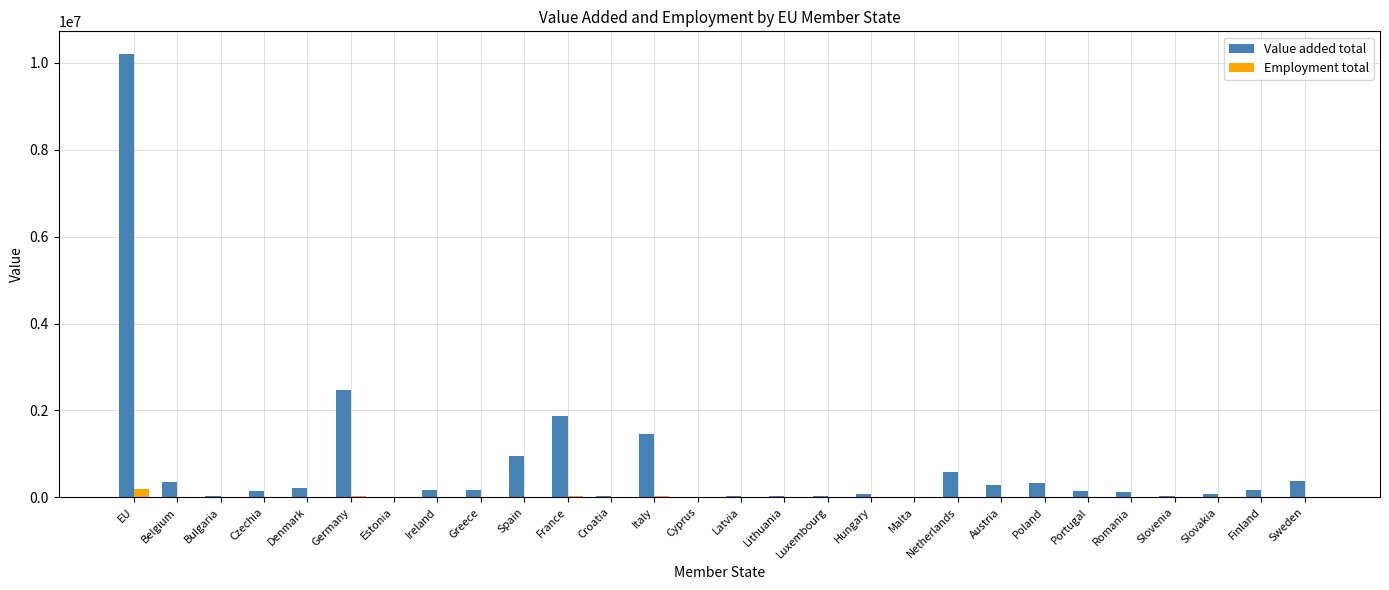

The Value added total series shows 1458007.0 at Italy. True or false?

True